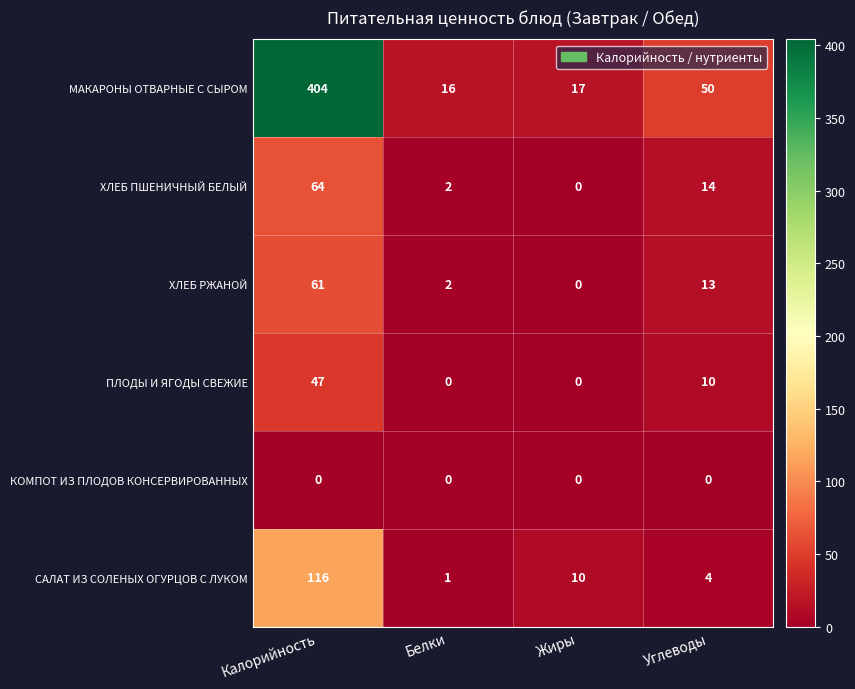

The value of ХЛЕБ ПШЕНИЧНЫЙ БЕЛЫЙ at Углеводы is 24. True or false?

False